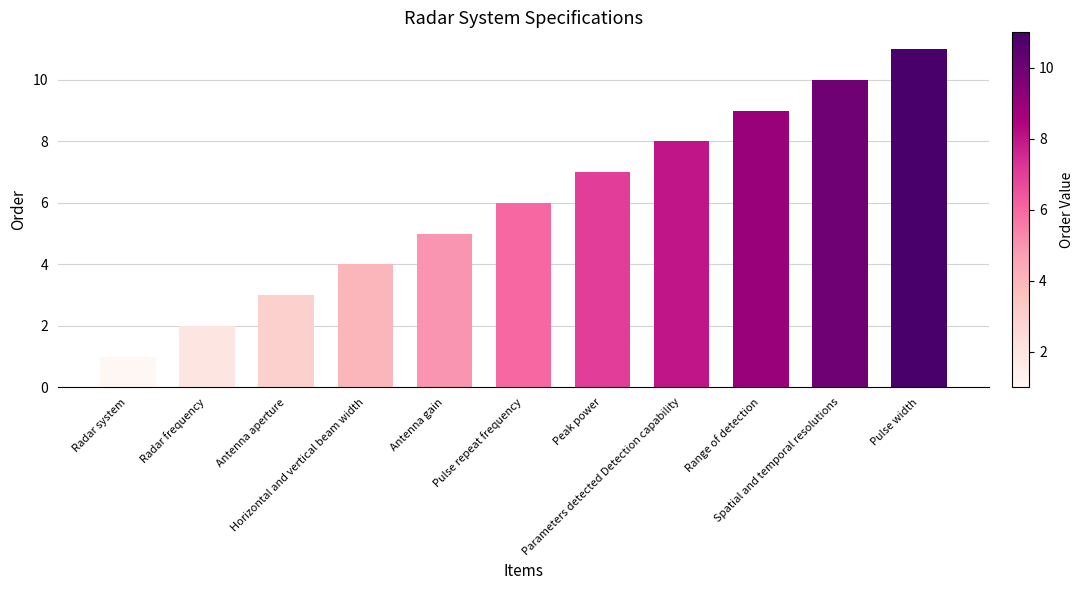

What is the greatest value displayed?

11